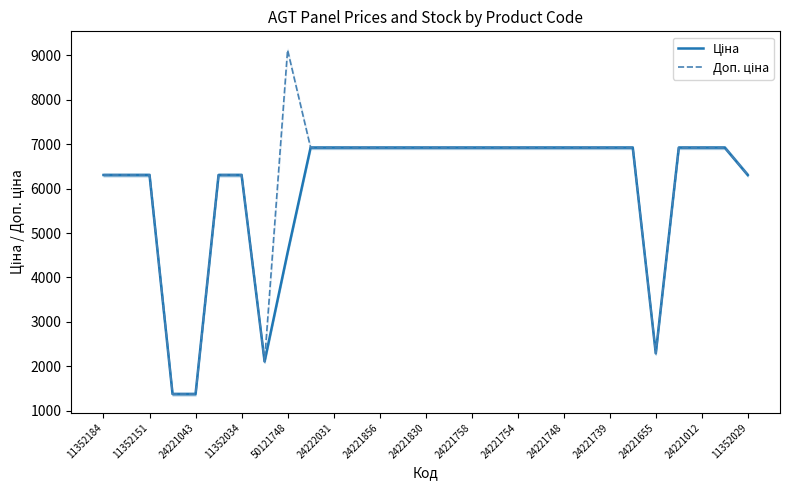

Between 11352034 and 24221758, which is larger?

24221758